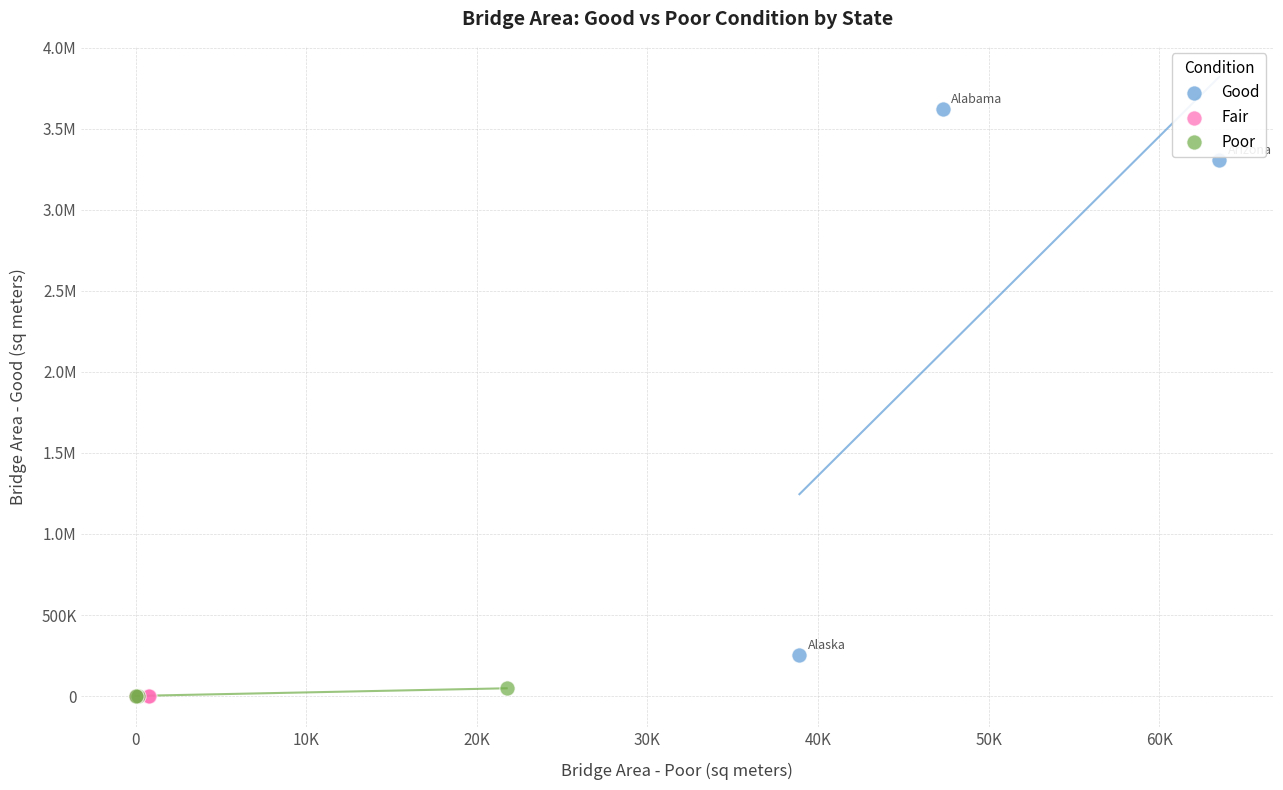

What are all the series names shown in the legend?

Good, Fair, Poor